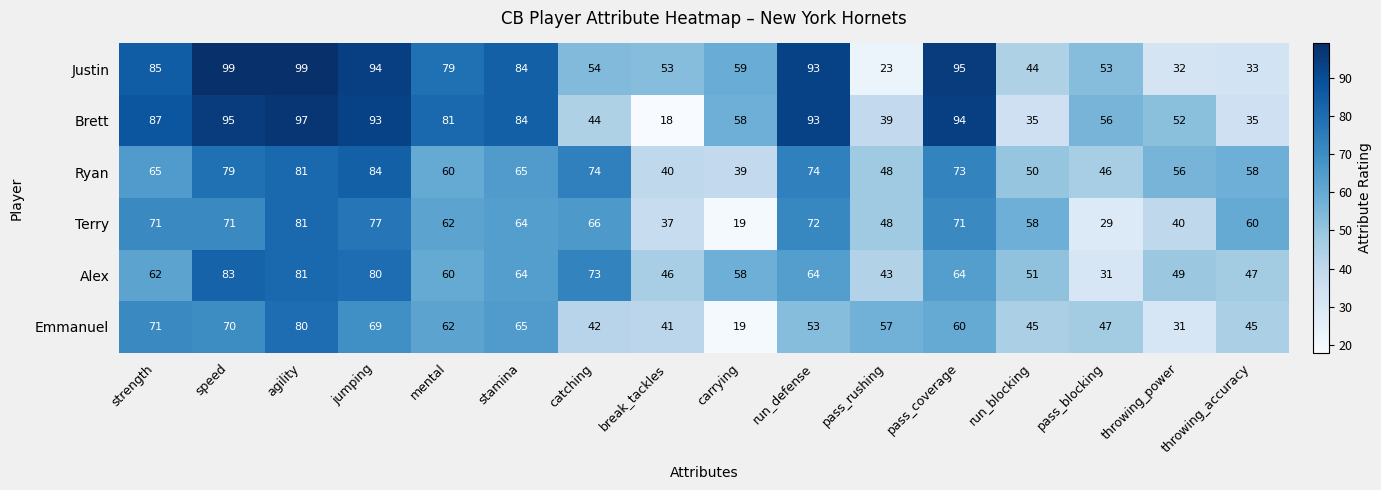

Which series has the widest spread of values?

Brett